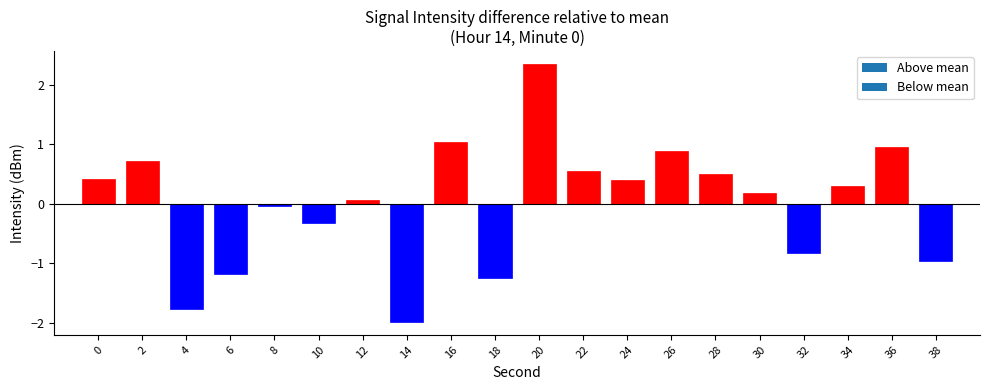

What is the value of the 2nd bar from the left?

0.7